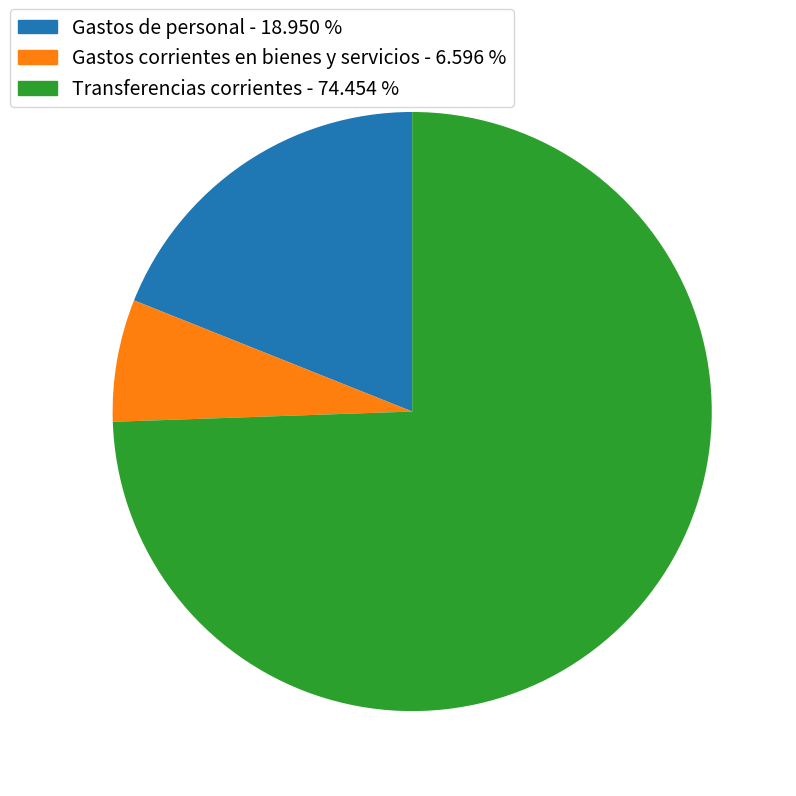

Is there a majority slice in this chart?

Yes